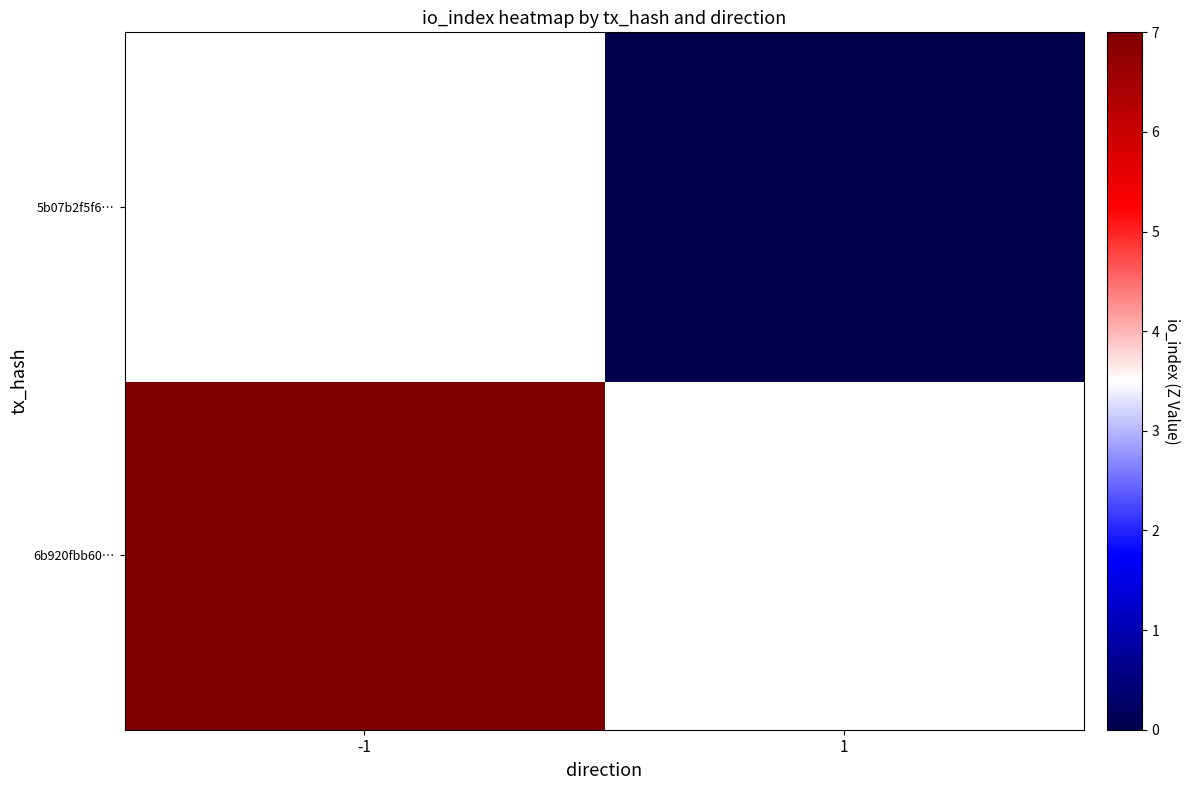

Where is 6b920fbb60… nearest to the value 7?

-1